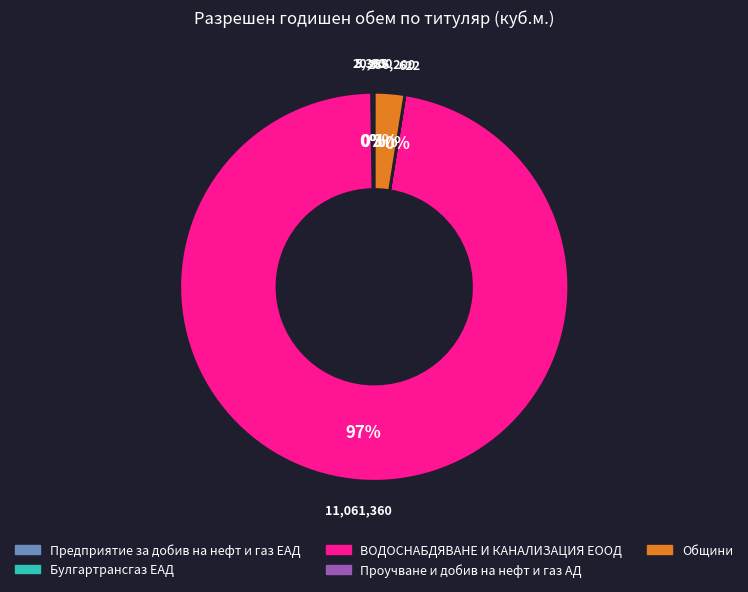

Is there any slice that represents more than half of the pie?

Yes